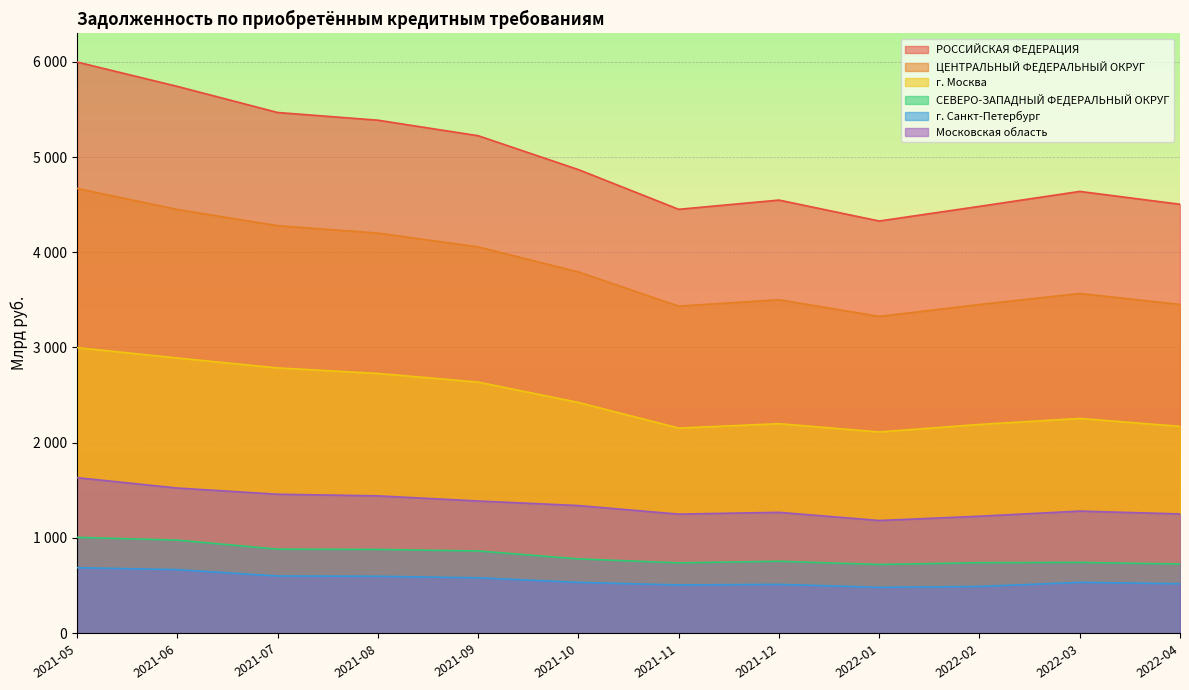

Rank the series by their maximum value, from highest to lowest.

РОССИЙСКАЯ ФЕДЕРАЦИЯ, ЦЕНТРАЛЬНЫЙ ФЕДЕРАЛЬНЫЙ ОКРУГ, г. Москва, Московская область, СЕВЕРО-ЗАПАДНЫЙ ФЕДЕРАЛЬНЫЙ ОКРУГ, г. Санкт-Петербург